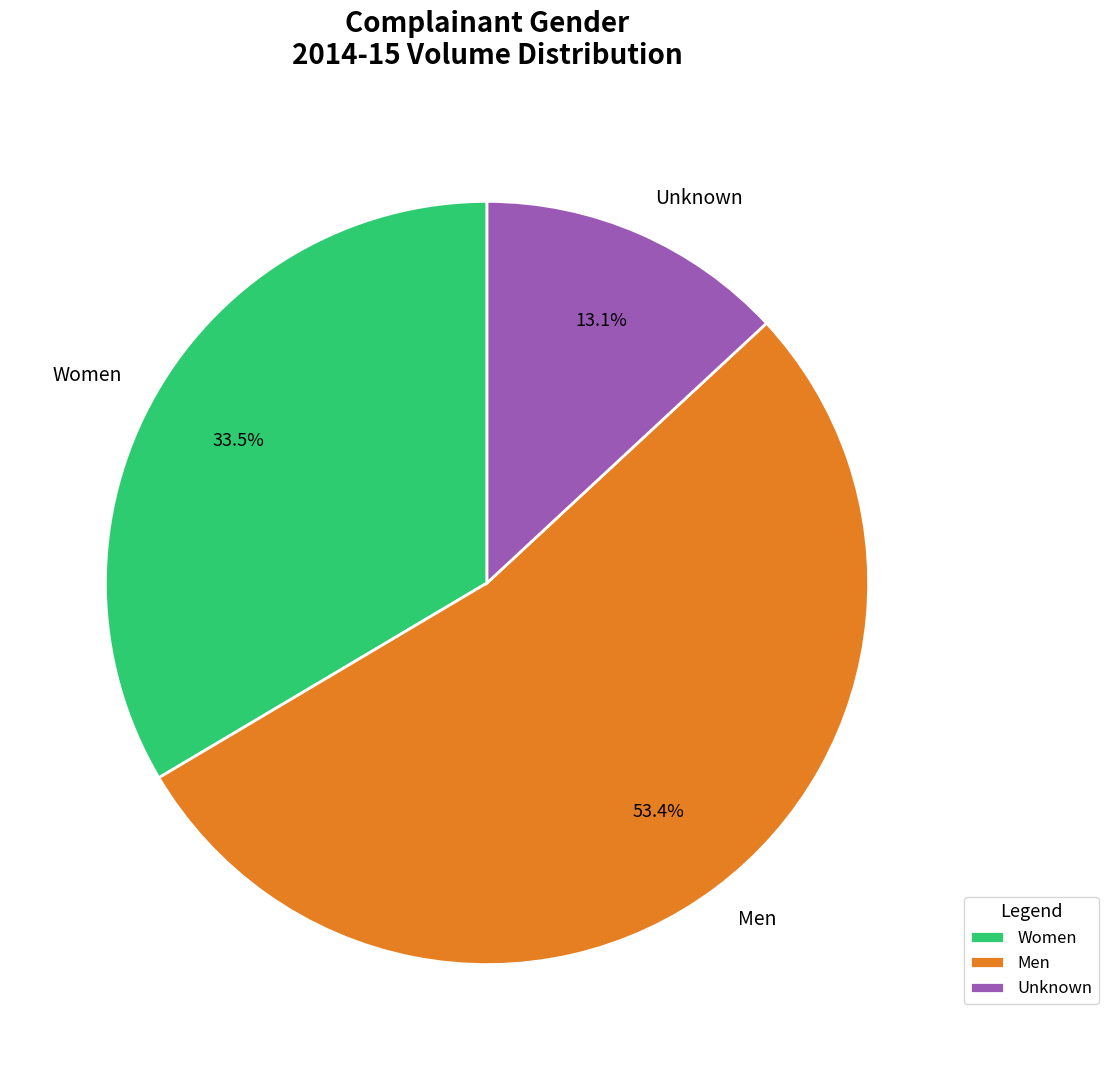

Which category has the biggest portion of the pie?

Men